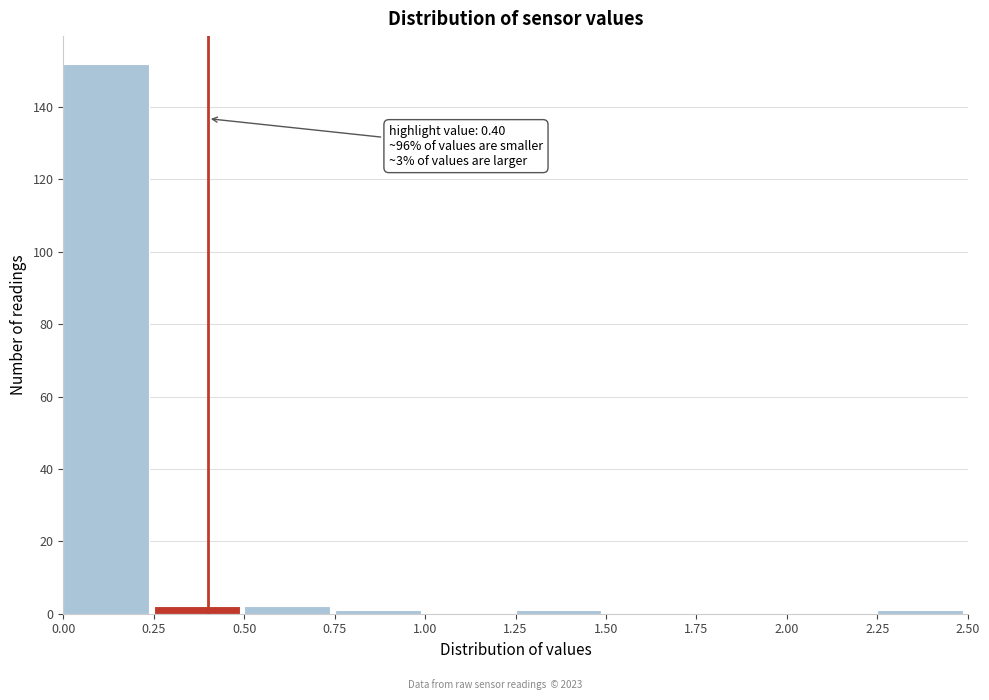

Over which range of the x-axis is the bar tallest?

0.00 to 0.25